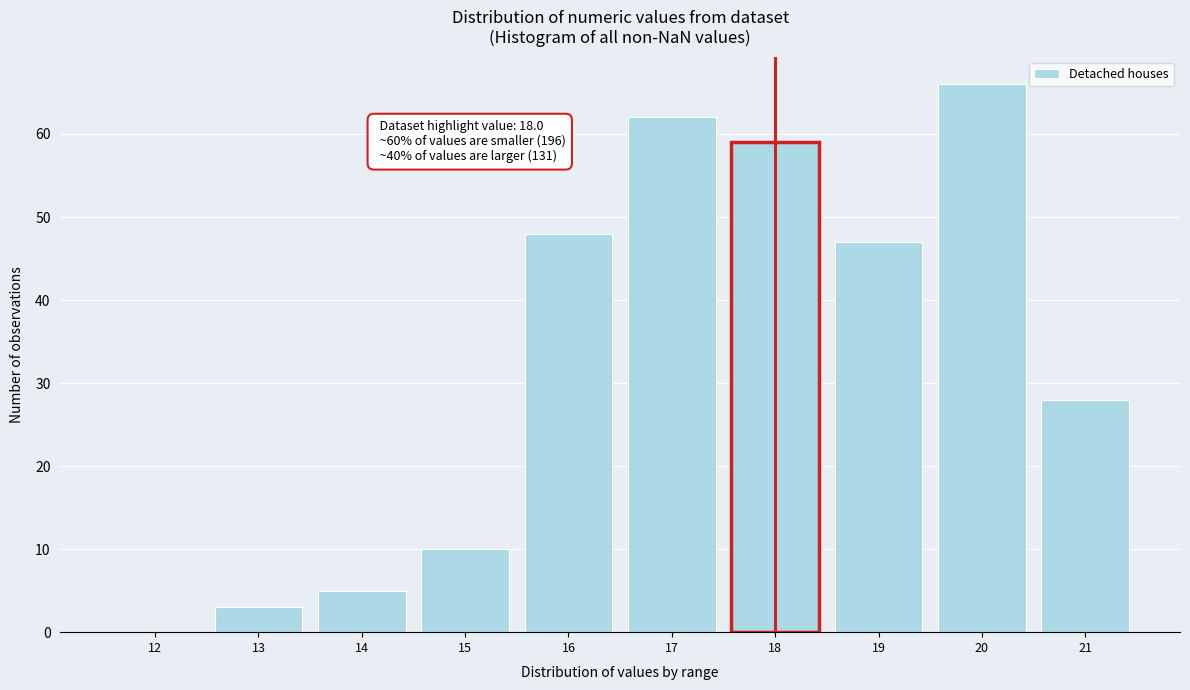

Reading left to right, extract all data points from this chart.

12=0	13=3	14=5	15=10	16=48	17=62	18=59	19=47	20=66	21=28